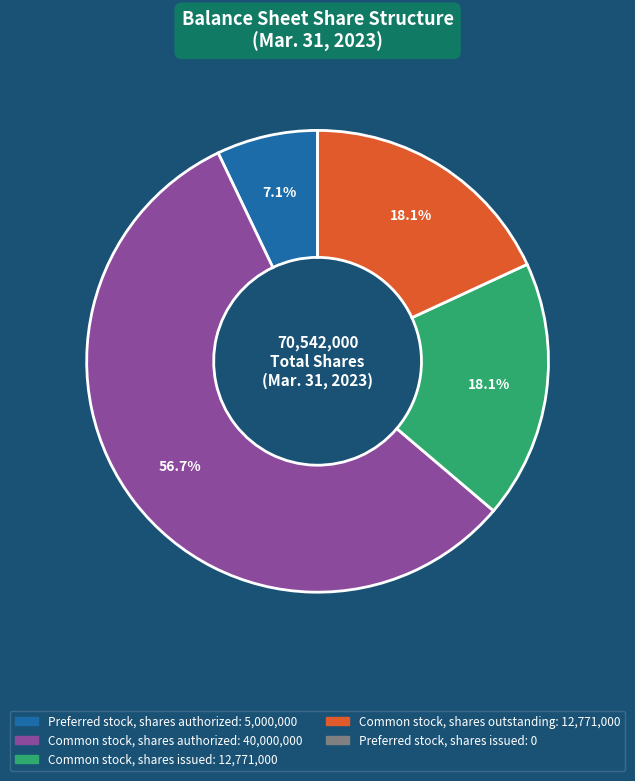

Count the number of slices in the pie.

4